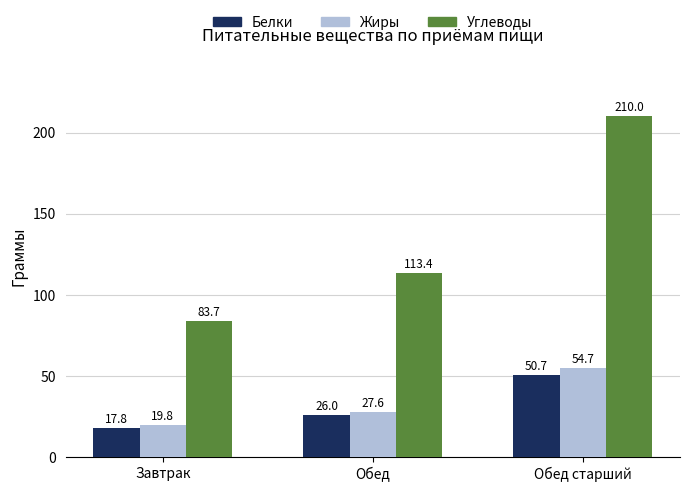

The value of Белки at Обед is 26.0. True or false?

True